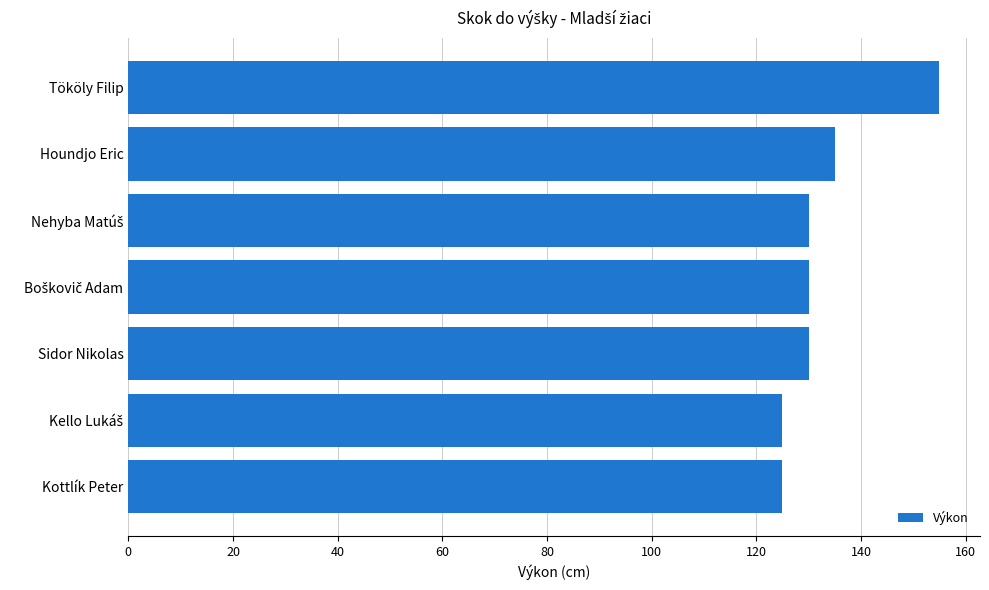

Reading top to bottom, extract all data points from this chart.

155	135	130	130	130	125	125